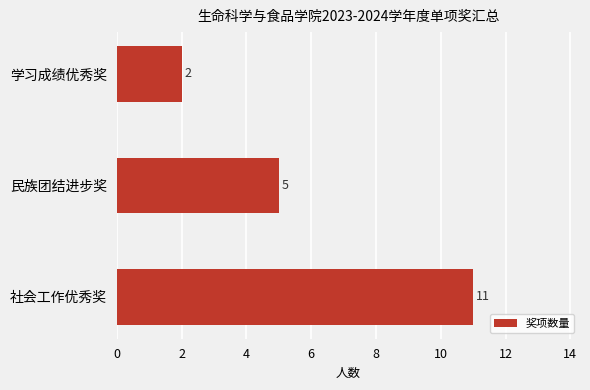

Is it true that the value at 民族团结进步奖 is 5?

True